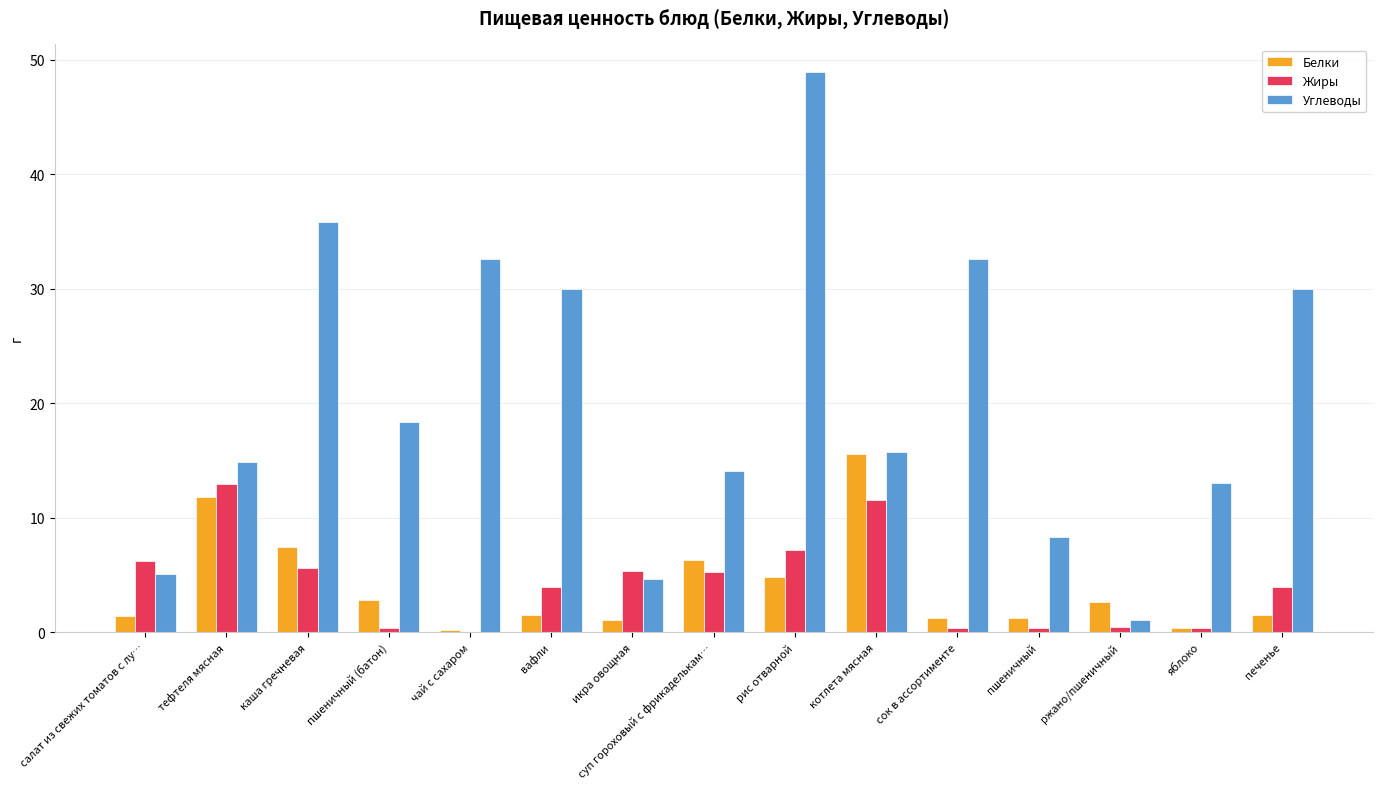

What are all the series names shown in the legend?

Белки, Жиры, Углеводы